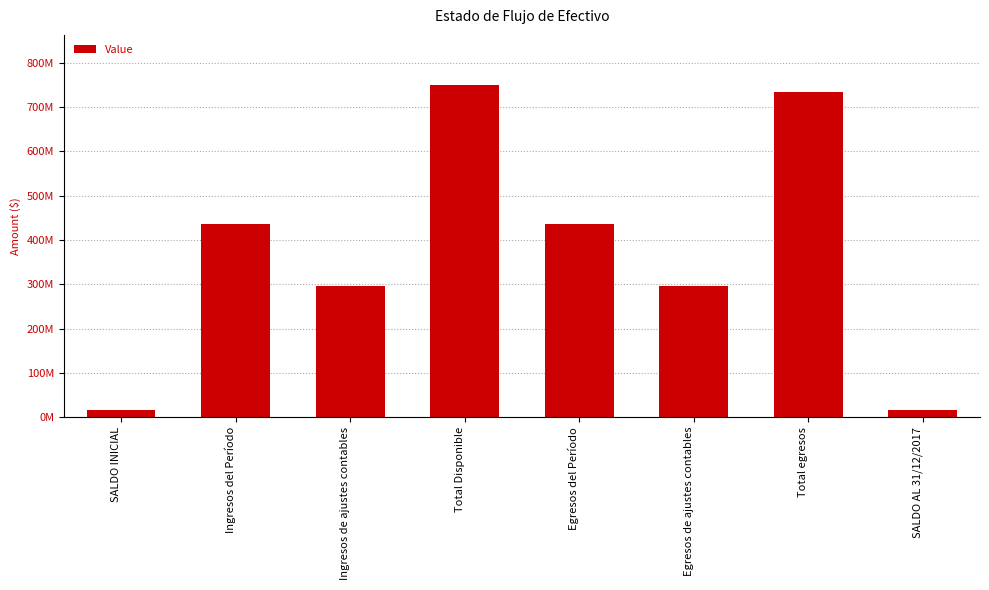

Which has a higher value, SALDO INICIAL or Ingresos de ajustes contables?

Ingresos de ajustes contables